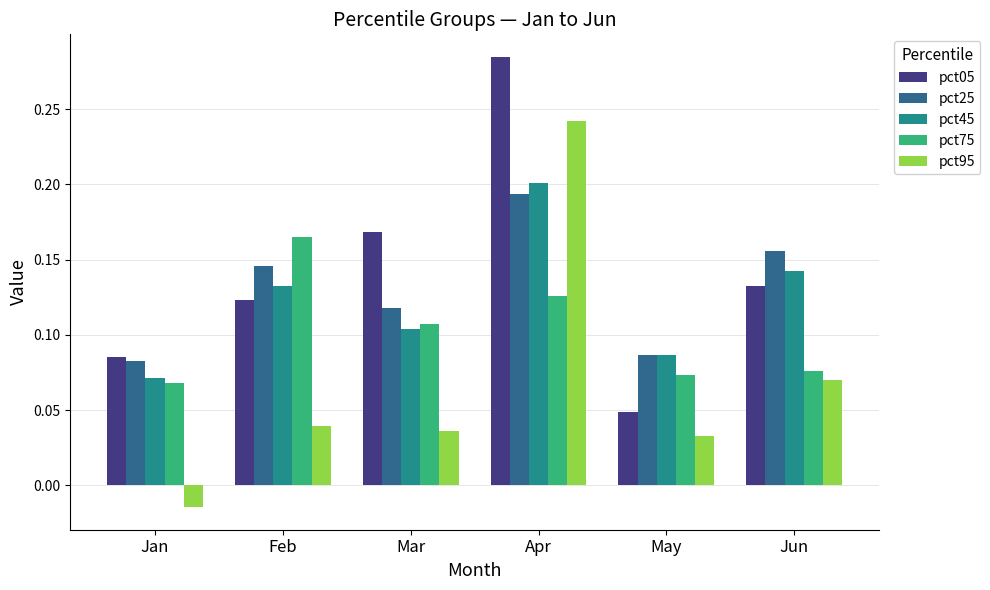

The pct95 series shows 0.1 at May. True or false?

False